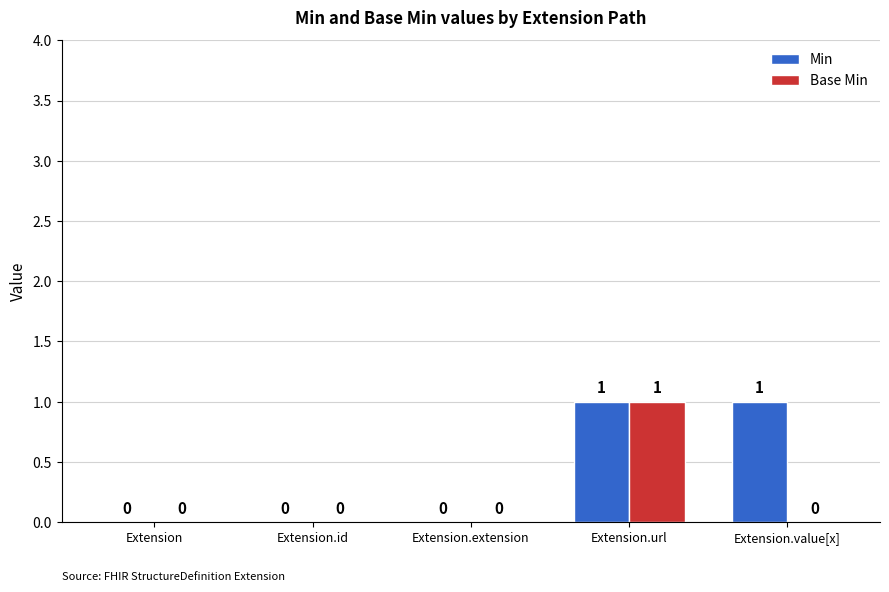

The value of Base Min at Extension.extension is 0. True or false?

True